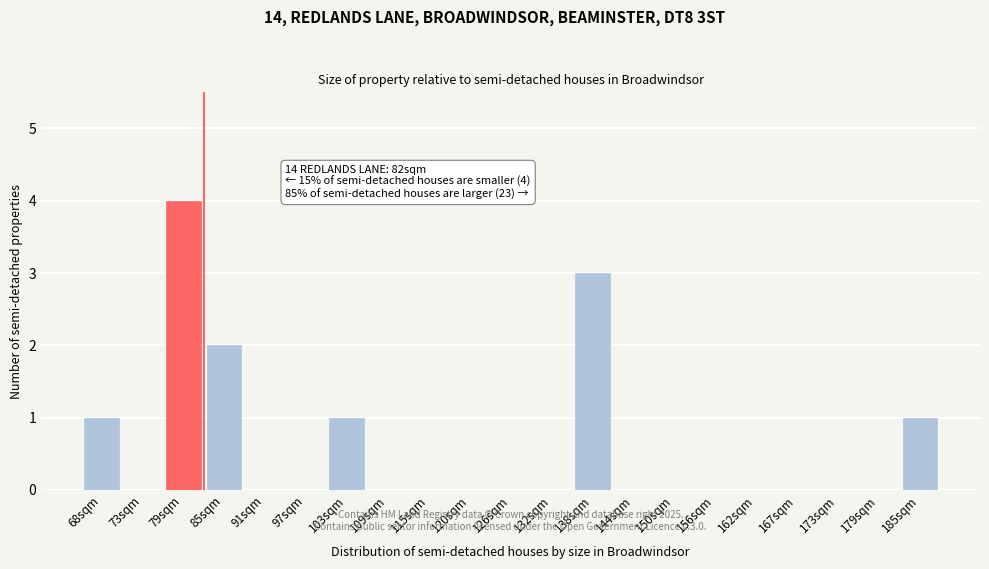

Reading left to right, transcribe all the data shown in this chart.

68sqm=1	73sqm=0	79sqm=4	85sqm=2	91sqm=0	97sqm=0	103sqm=1	109sqm=0	115sqm=0	120sqm=0	126sqm=0	132sqm=0	138sqm=3	144sqm=0	150sqm=0	156sqm=0	162sqm=0	167sqm=0	173sqm=0	179sqm=0	185sqm=1